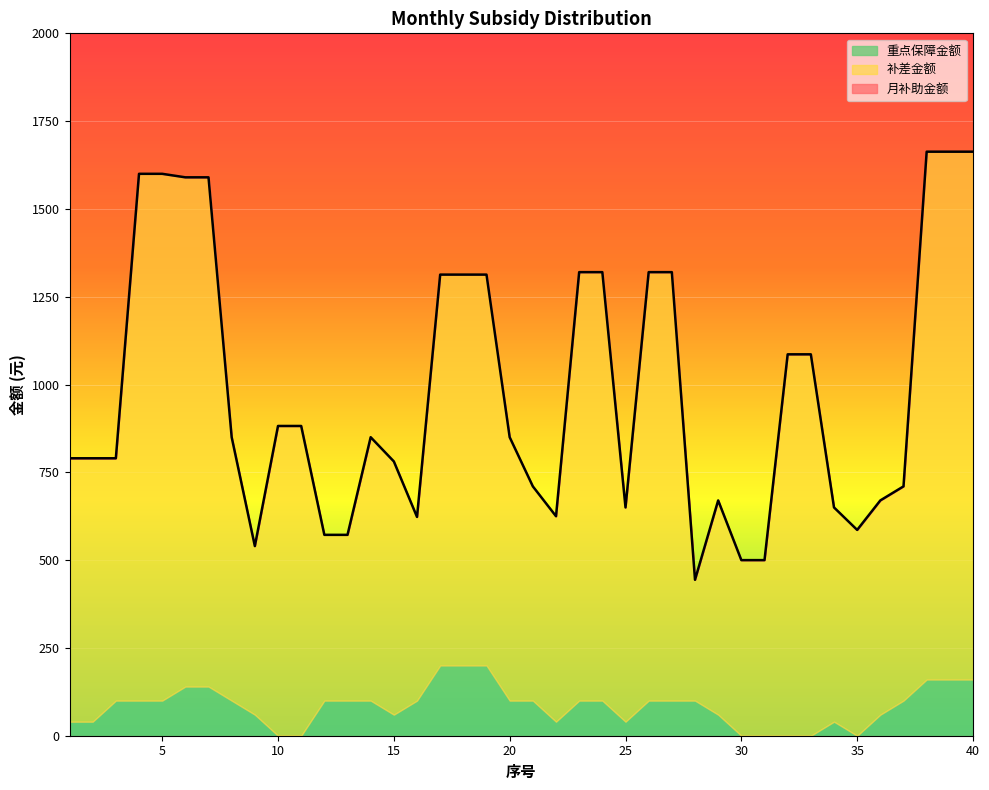

What is the difference between the highest and lowest values at 18?

1113